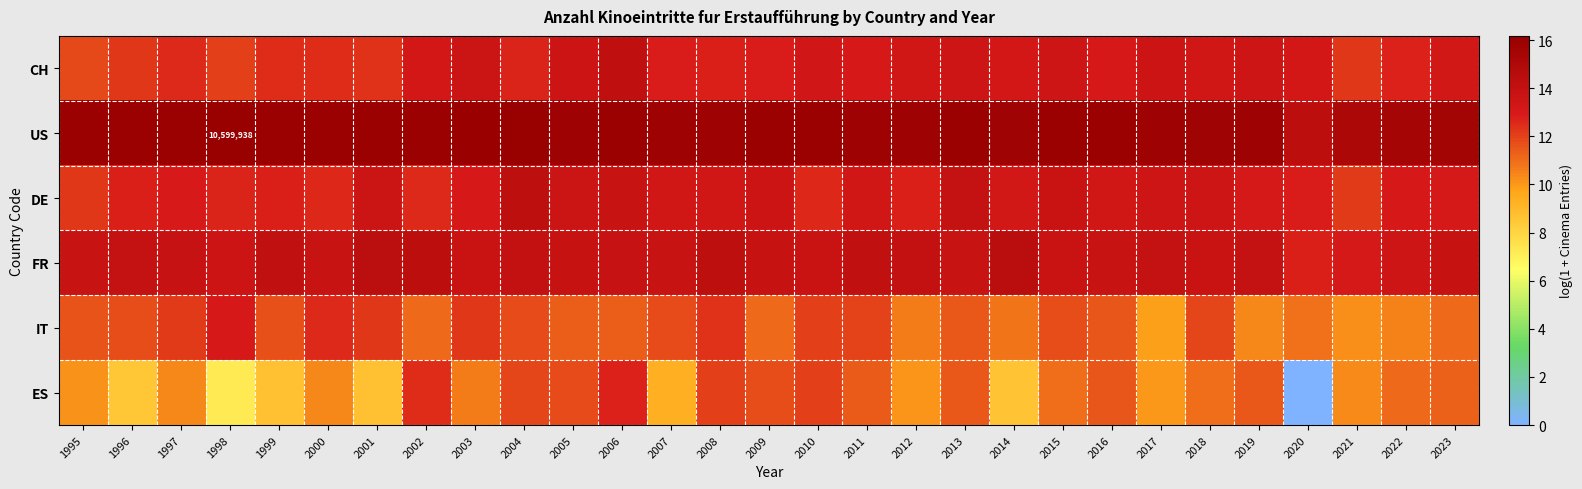

At which label does ES first exceed 10?

1995